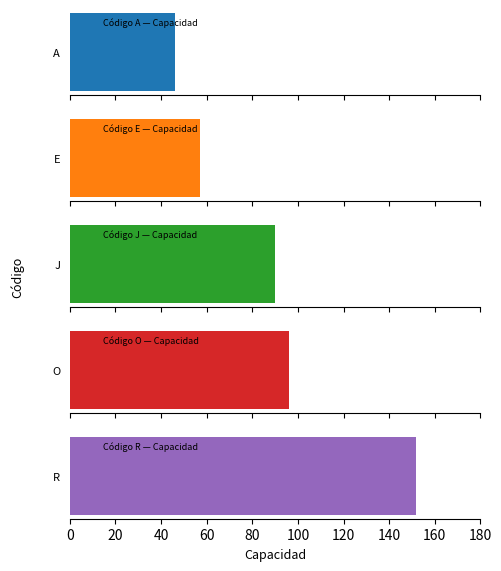

What is the value of the 1st bar from the left?

46